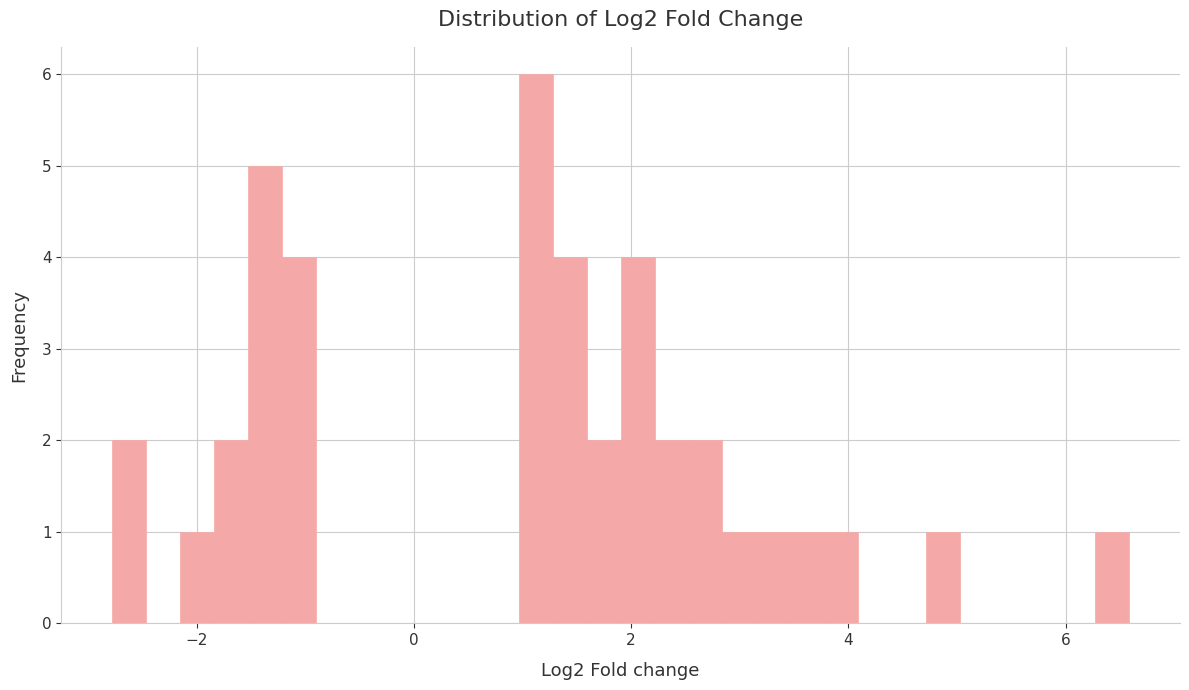

Read against the x-axis, roughly where is the centre of the tallest bar?

1.2